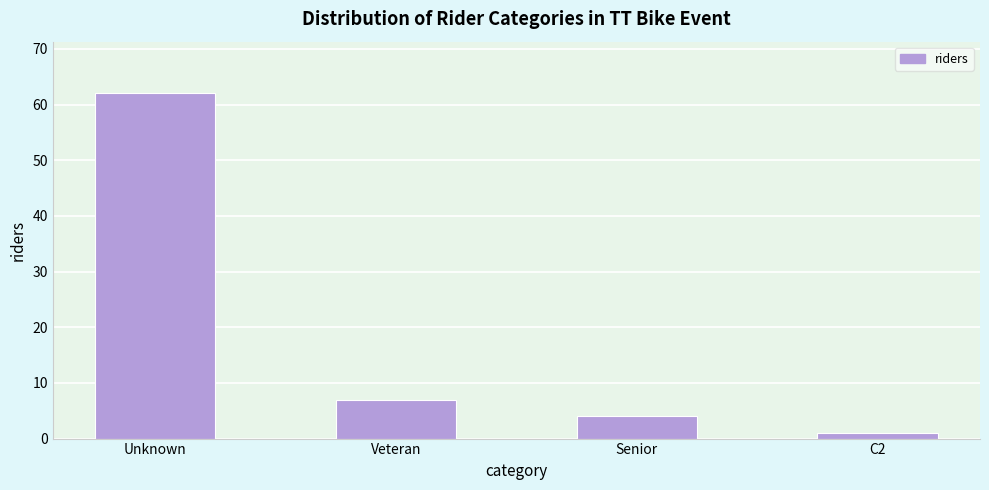

Reading left to right, transcribe all the data shown in this chart.

Unknown=62	Veteran=7	Senior=4	C2=1